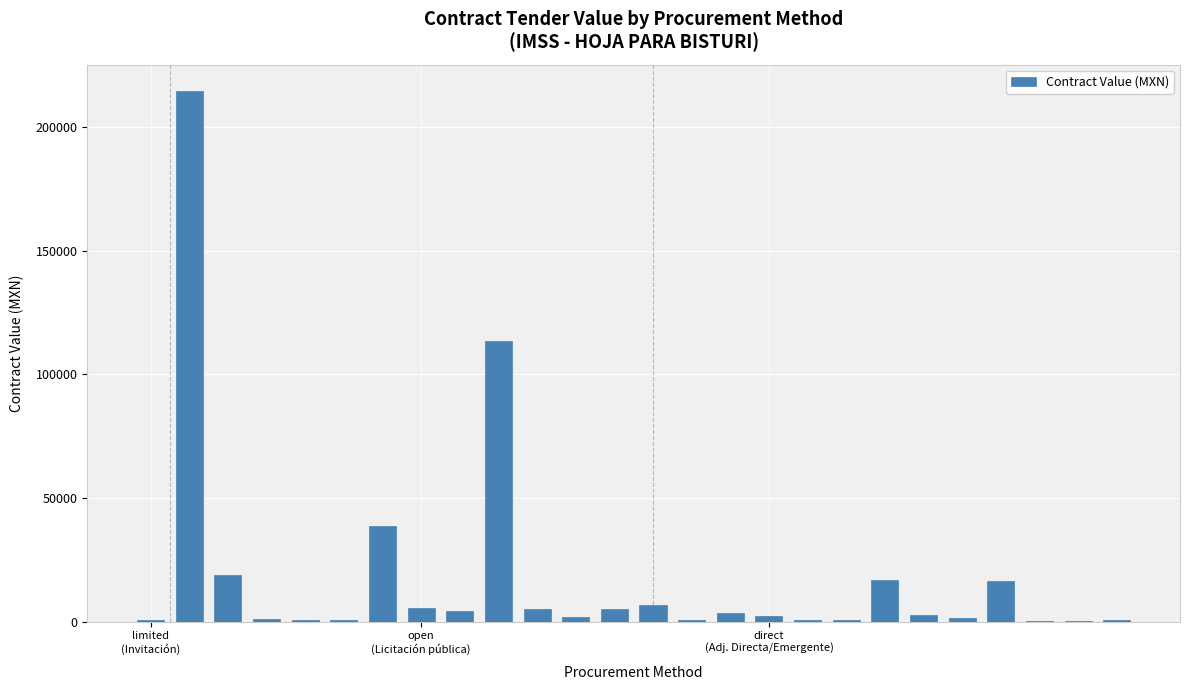

What is the greatest value displayed?

214537.4